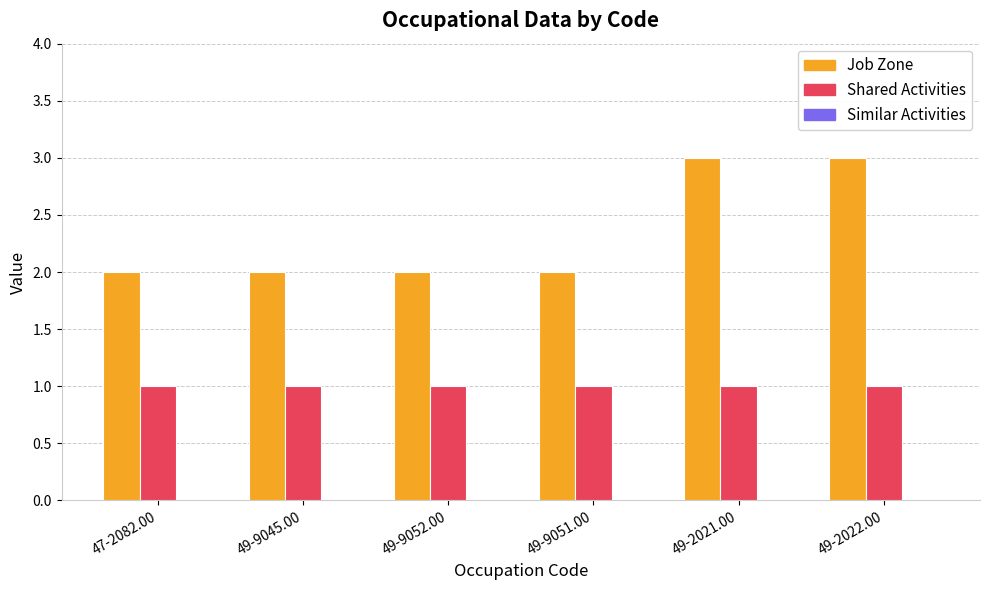

Which series has the largest range (max minus min)?

Job Zone